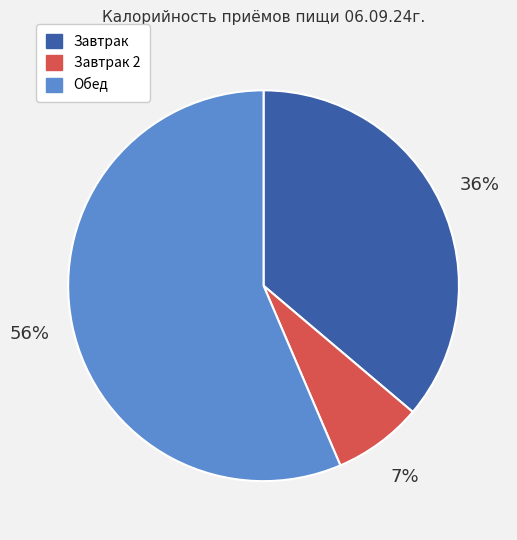

Is there any slice that represents more than half of the pie?

Yes